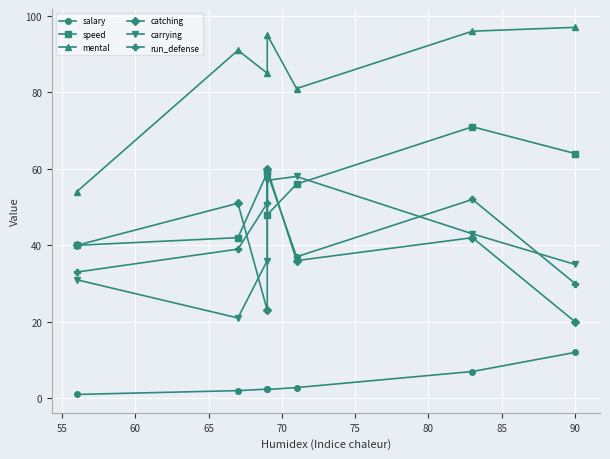

Read the catching value at 80.

40.0